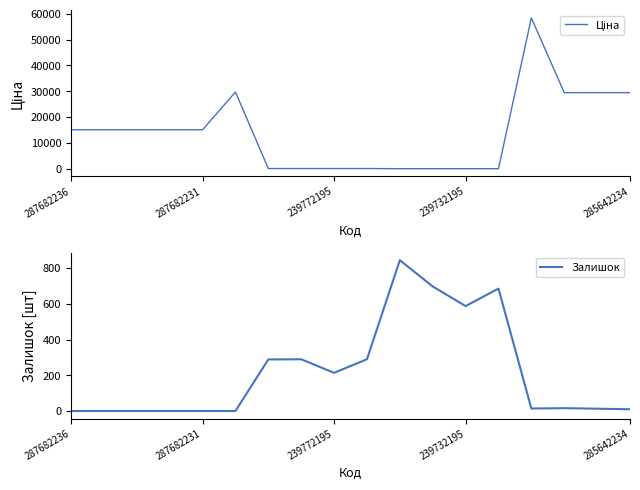

At which category is the sum across all series the highest?

14